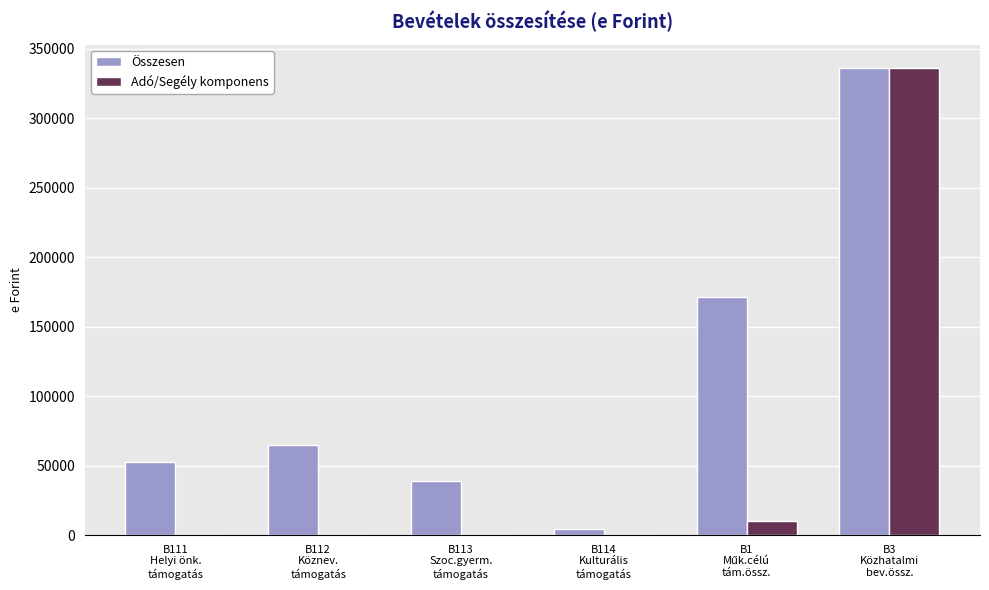

What is the maximum value for Adó/Segély komponens?

336399